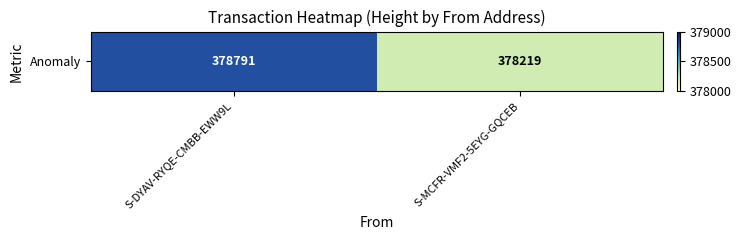

What is the sum of all values?

757010